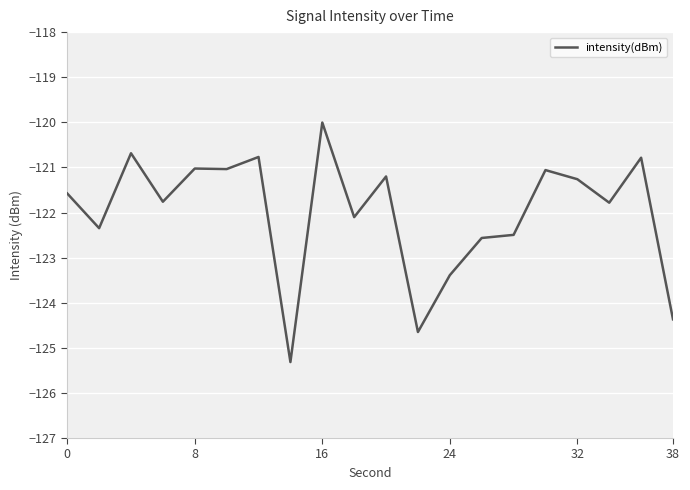

What is the maximum value shown in the chart?

-120.0